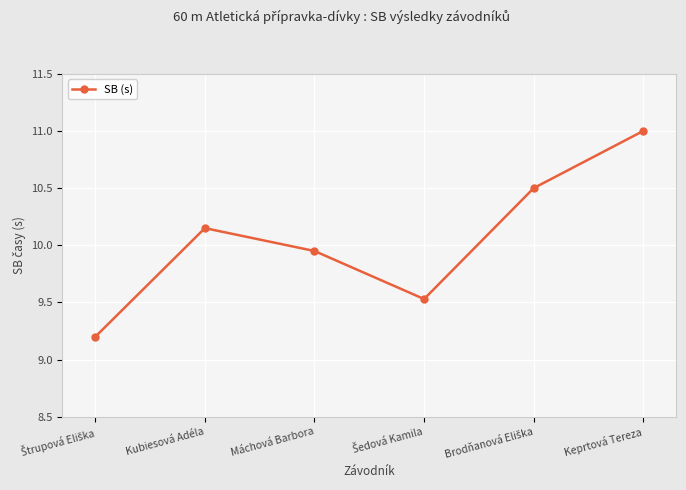

The value at Keprtová Tereza is 16.2. True or false?

False